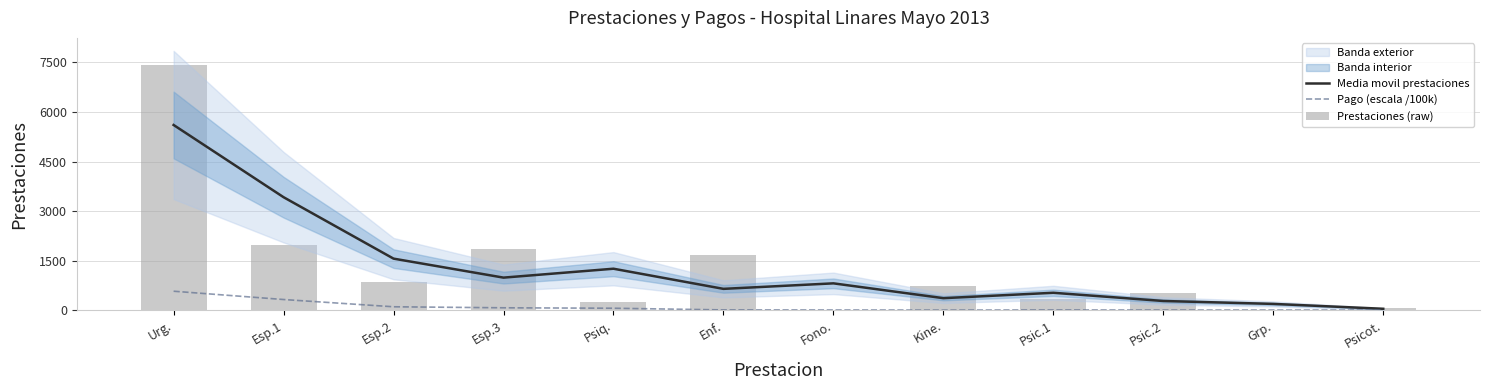

Is it true that Pago (escala /100k) equals 178.7 at Esp.2?

False